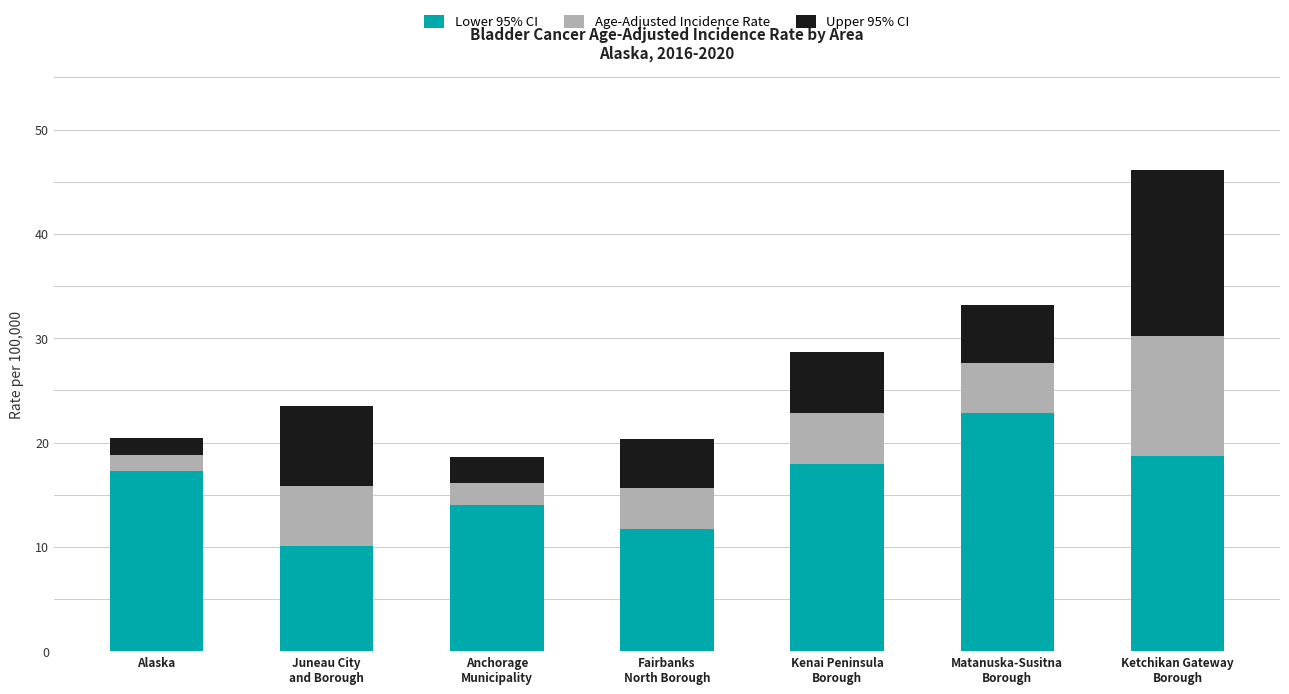

What value does the Lower 95% CI series have at Alaska?

17.3